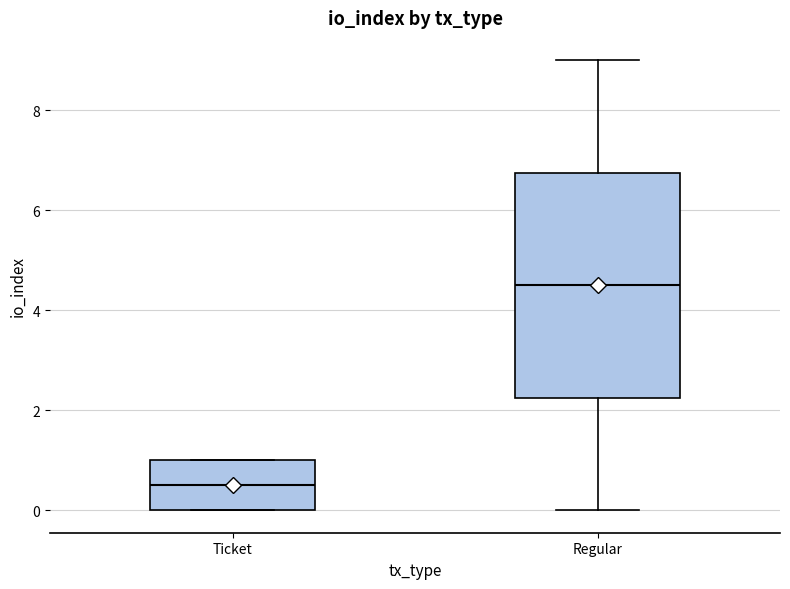

Which box's median line is the lowest?

Ticket